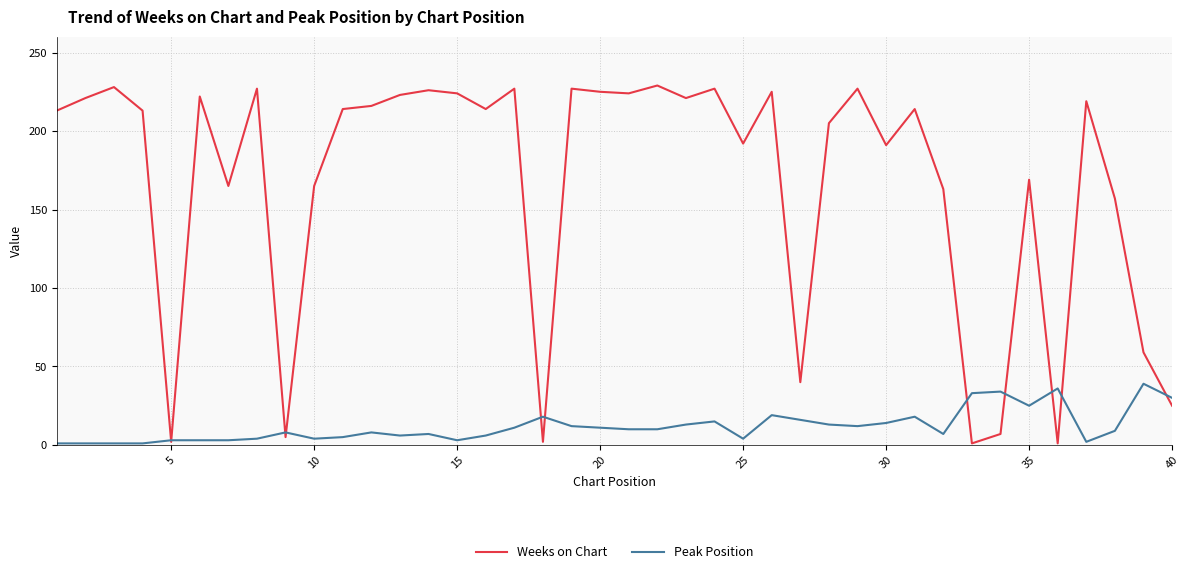

Which series has the largest total across all categories?

Weeks on Chart